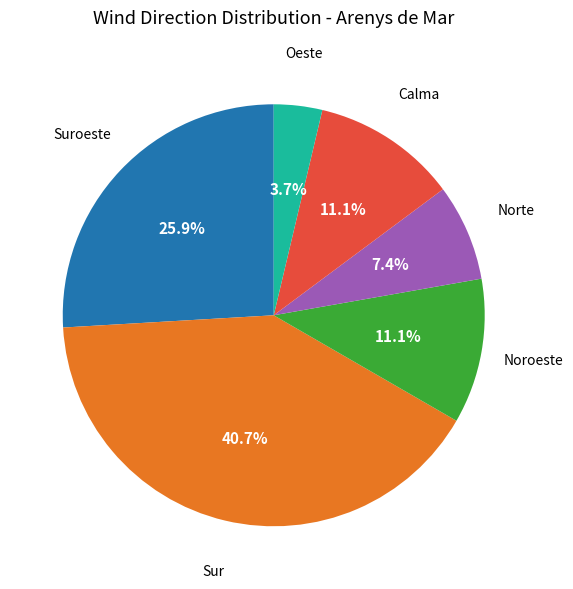

Does any single category account for the majority?

No